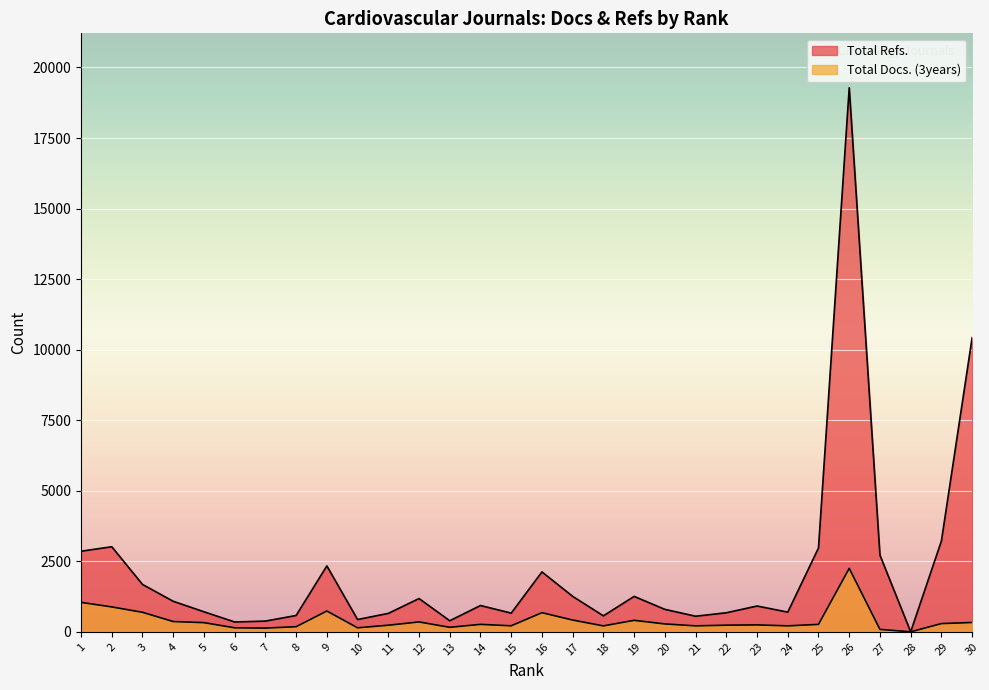

Rank the series by their average value, from lowest to highest.

Total Docs. (3years), Total Refs.